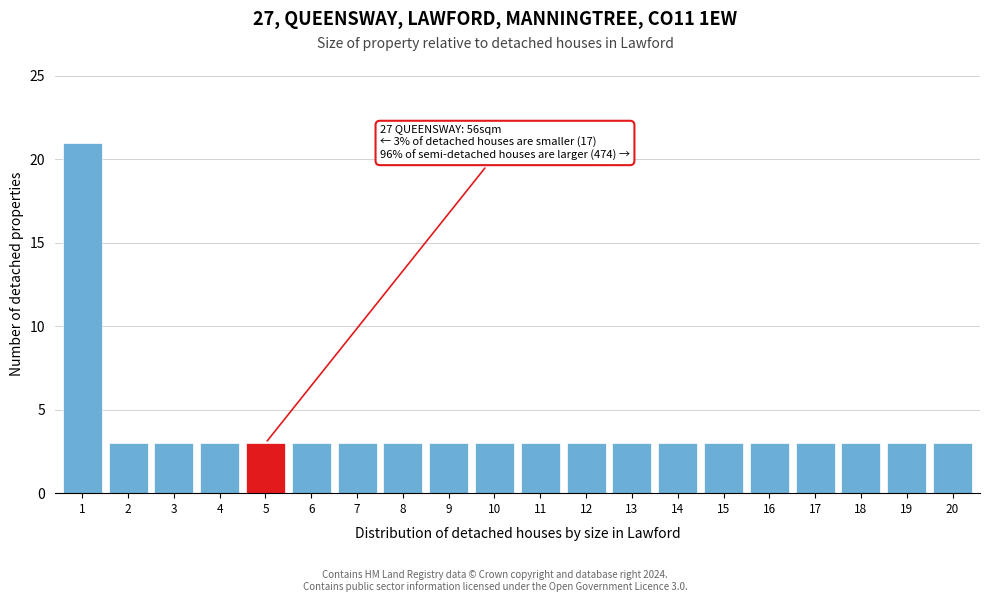

Reading right to left, list all the values displayed in this chart.

3	3	3	3	3	3	3	3	3	3	3	3	3	3	3	3	3	3	3	21